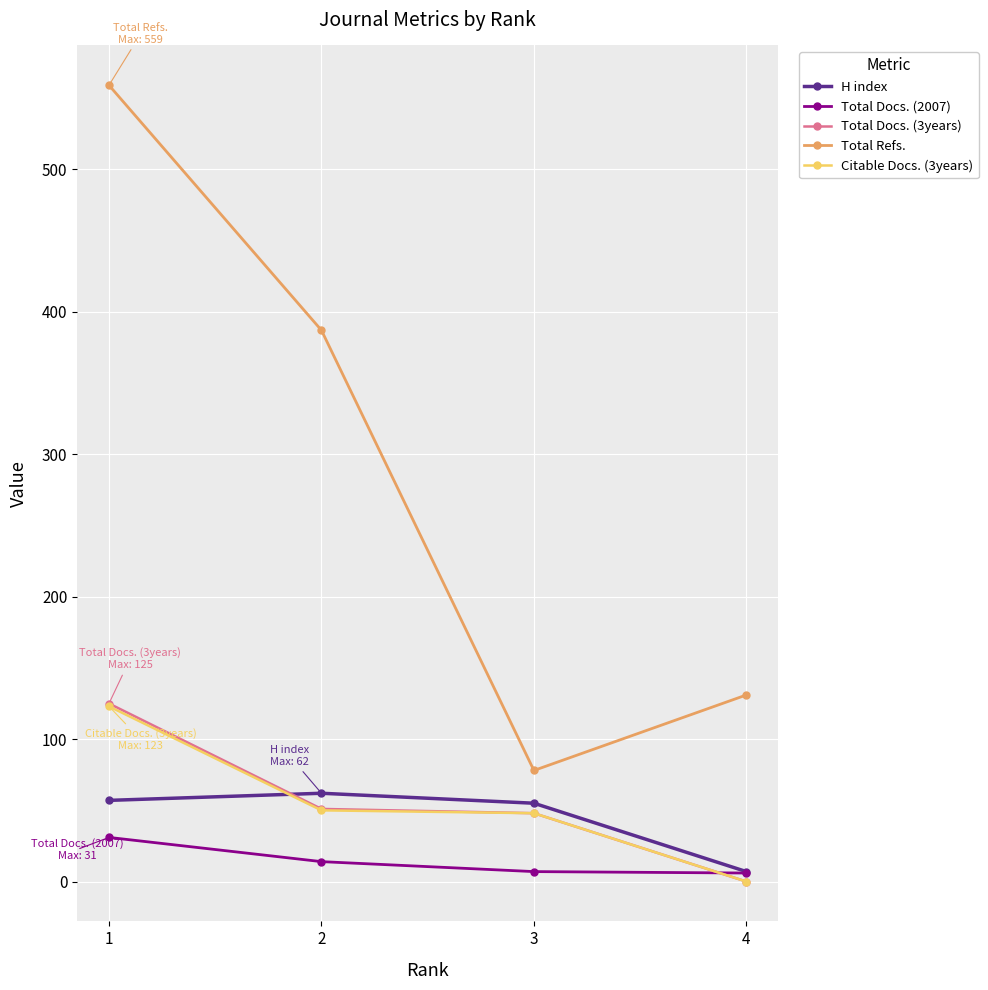

Is the value of H index at 1 greater than the value of Total Refs. at 2?

No